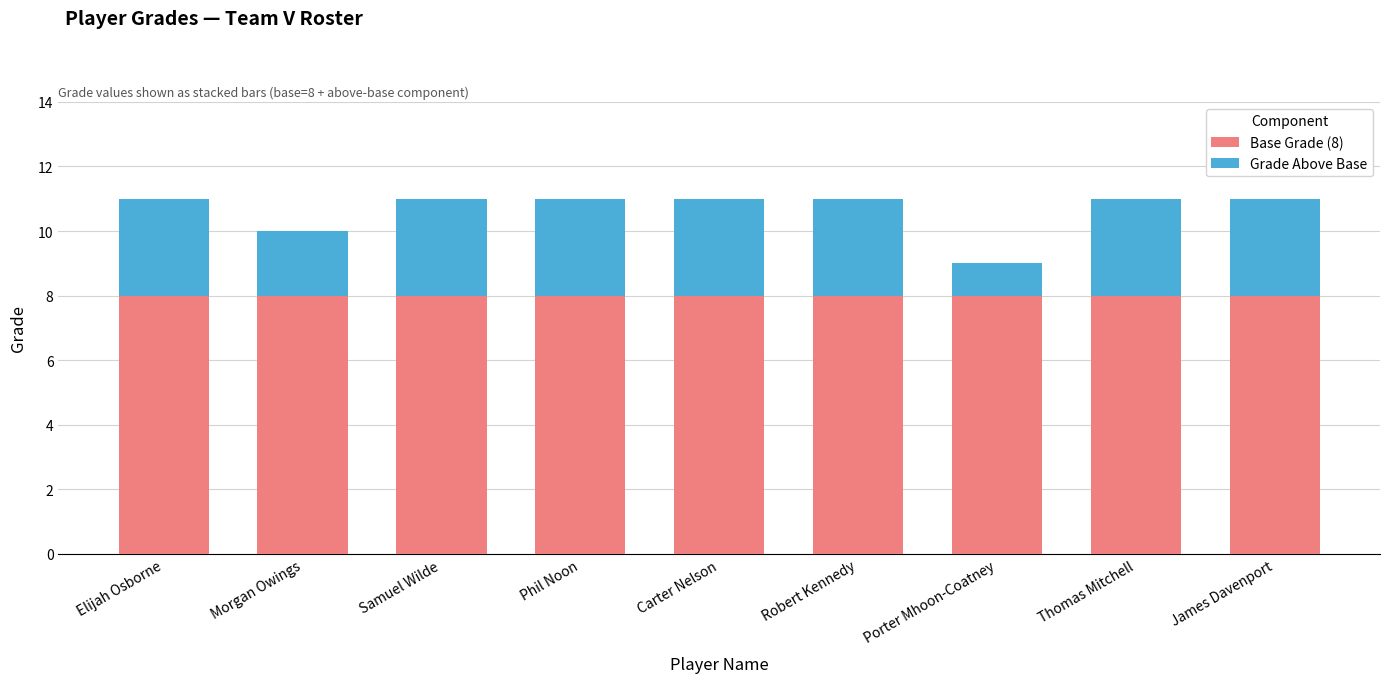

The value of Base Grade (8) at Samuel Wilde is 5. True or false?

False